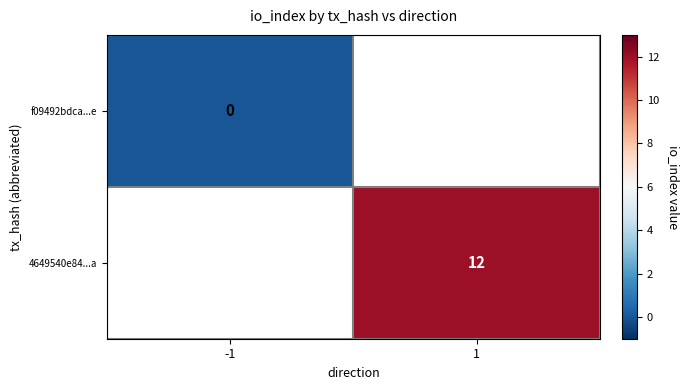

Is the value of 4649540e84...a at 1 greater than the value of f09492bdca...e at -1?

Yes